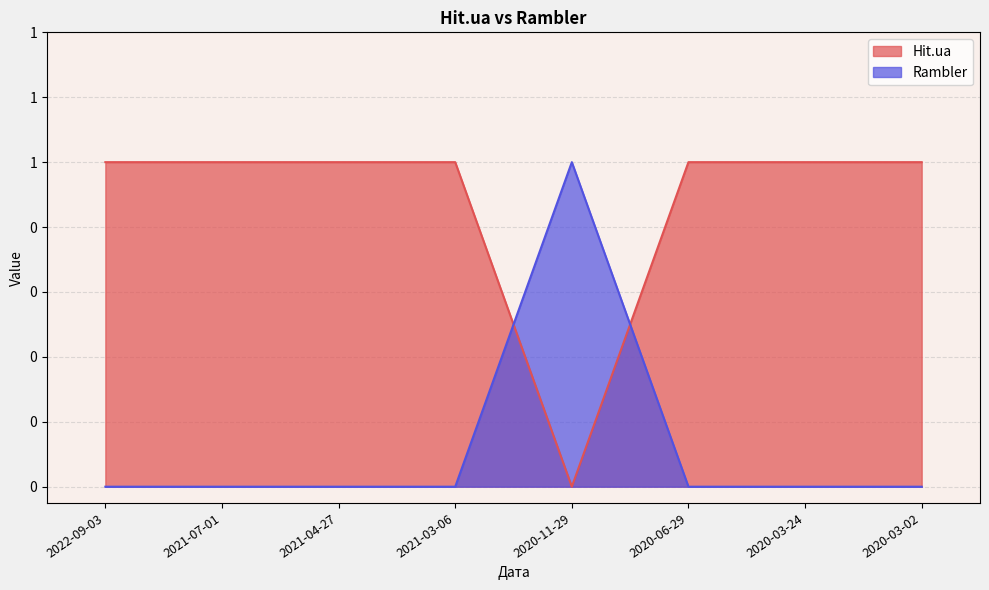

How many lines are shown in the chart?

2